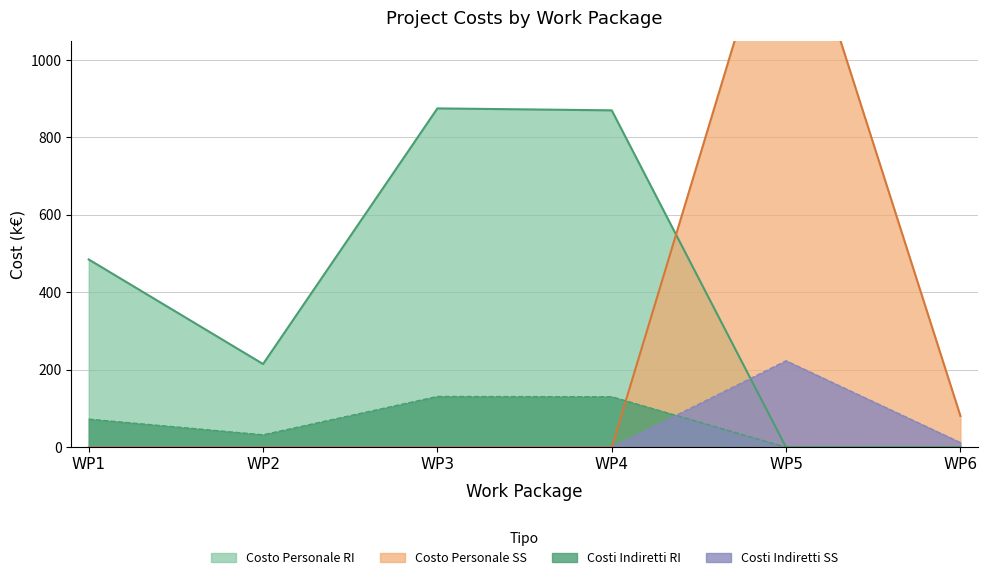

What is the total value across all series at WP1?

557.8